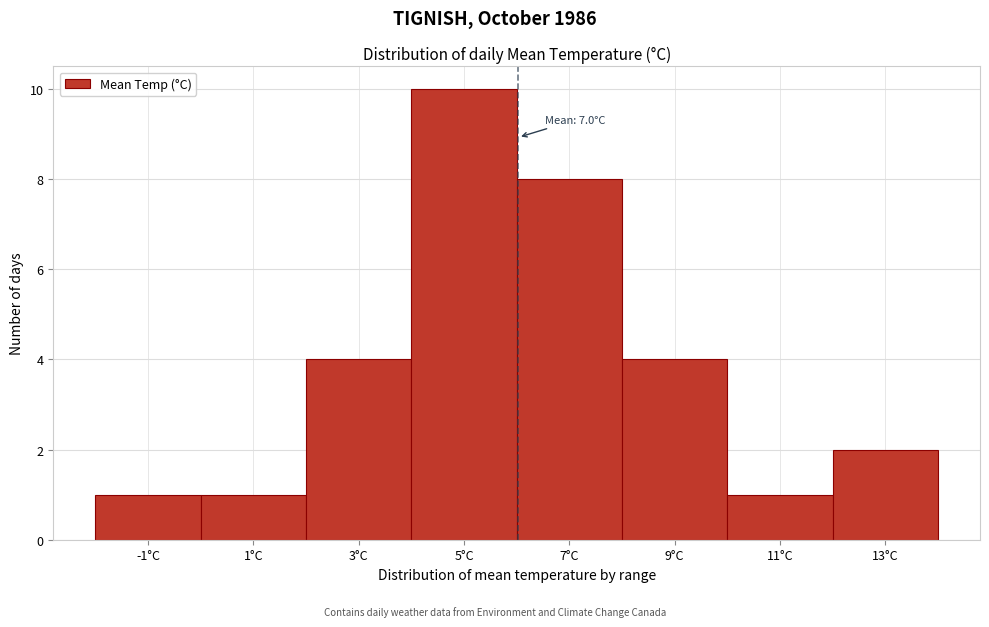

Reading right to left, list all the values displayed in this chart.

13°C=2	11°C=1	9°C=4	7°C=8	5°C=10	3°C=4	1°C=1	-1°C=1